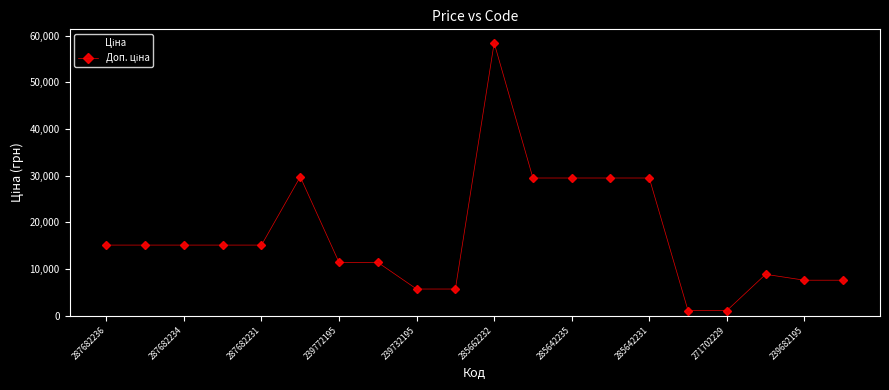

What is the maximum value shown in the chart?

58426.5